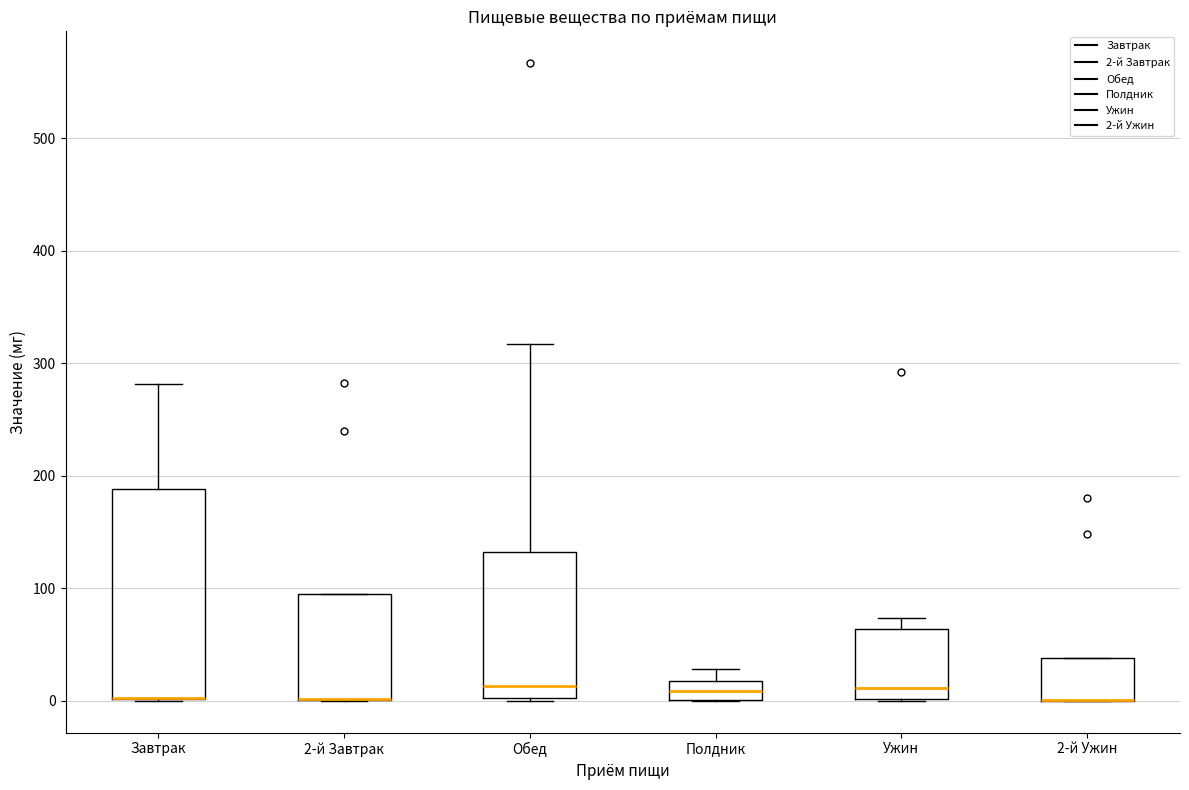

Reading left to right, read every box against the y-axis: the position of its median line, the range the box covers, and the ends of its whiskers. The values are not printed on the chart, so give them approximately, as read against the axis.

Завтрак: median 0 (drawn on the box's lower edge), box 0 to 190, whiskers 0 to 280
2-й Завтрак: median 0 (drawn on the box's lower edge), box 0 to 90, whiskers 0 to 90
Обед: median 10, box 0 to 130, whiskers 0 to 320
Полдник: median 10, box 0 to 20, whiskers 0 to 30
Ужин: median 10, box 0 to 60, whiskers 0 to 70
2-й Ужин: median 0 (drawn on the box's lower edge), box 0 to 40, whiskers 0 to 40